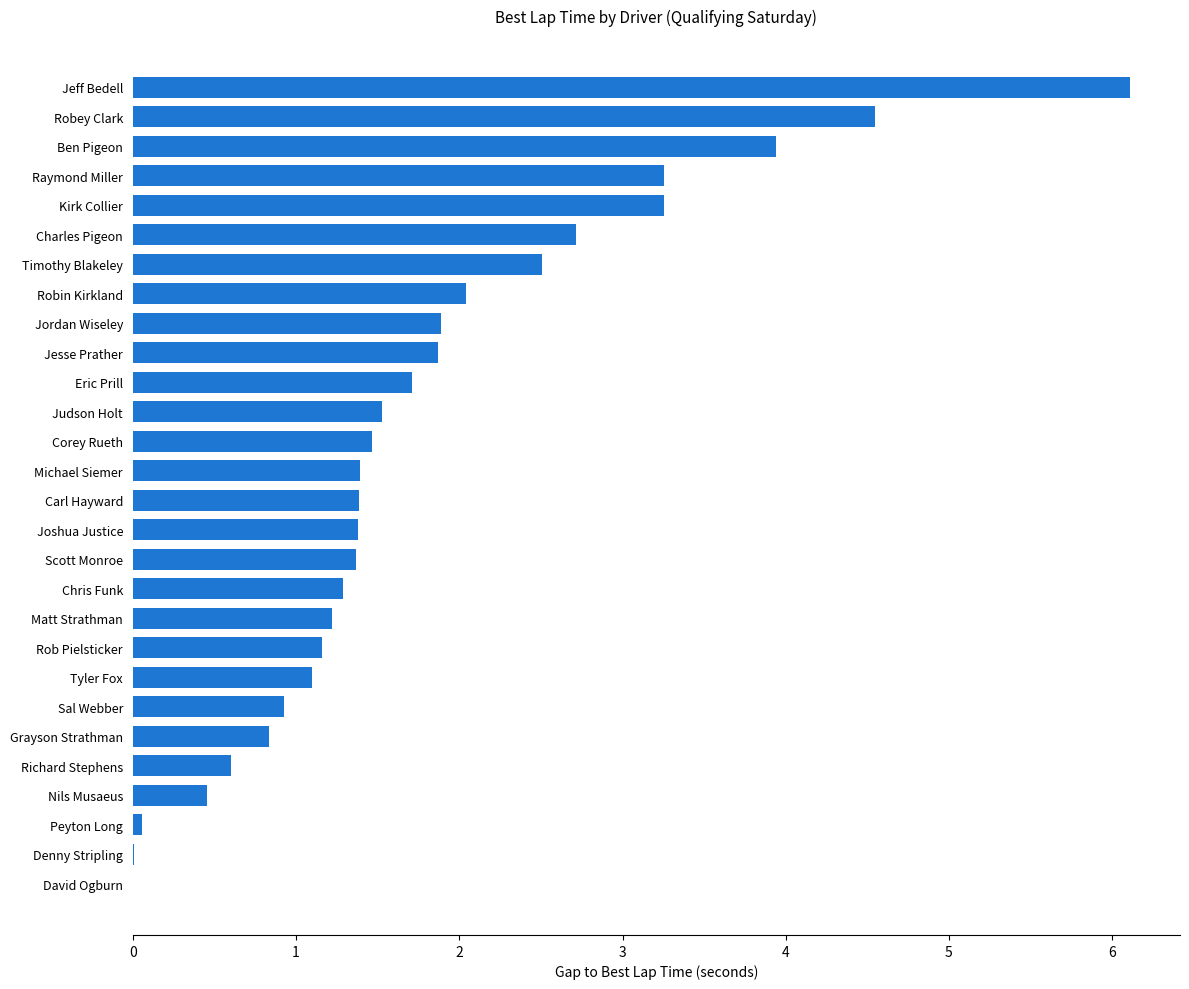

Which has a higher value, Peyton Long or Carl Hayward?

Carl Hayward